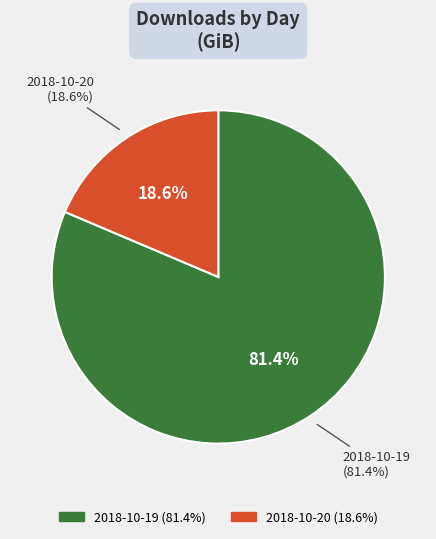

Is it true that 2018-10-19 is 67% of the pie?

False